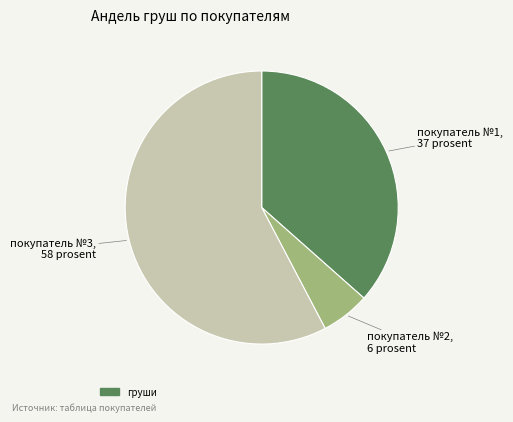

How many slices are in this pie chart?

3